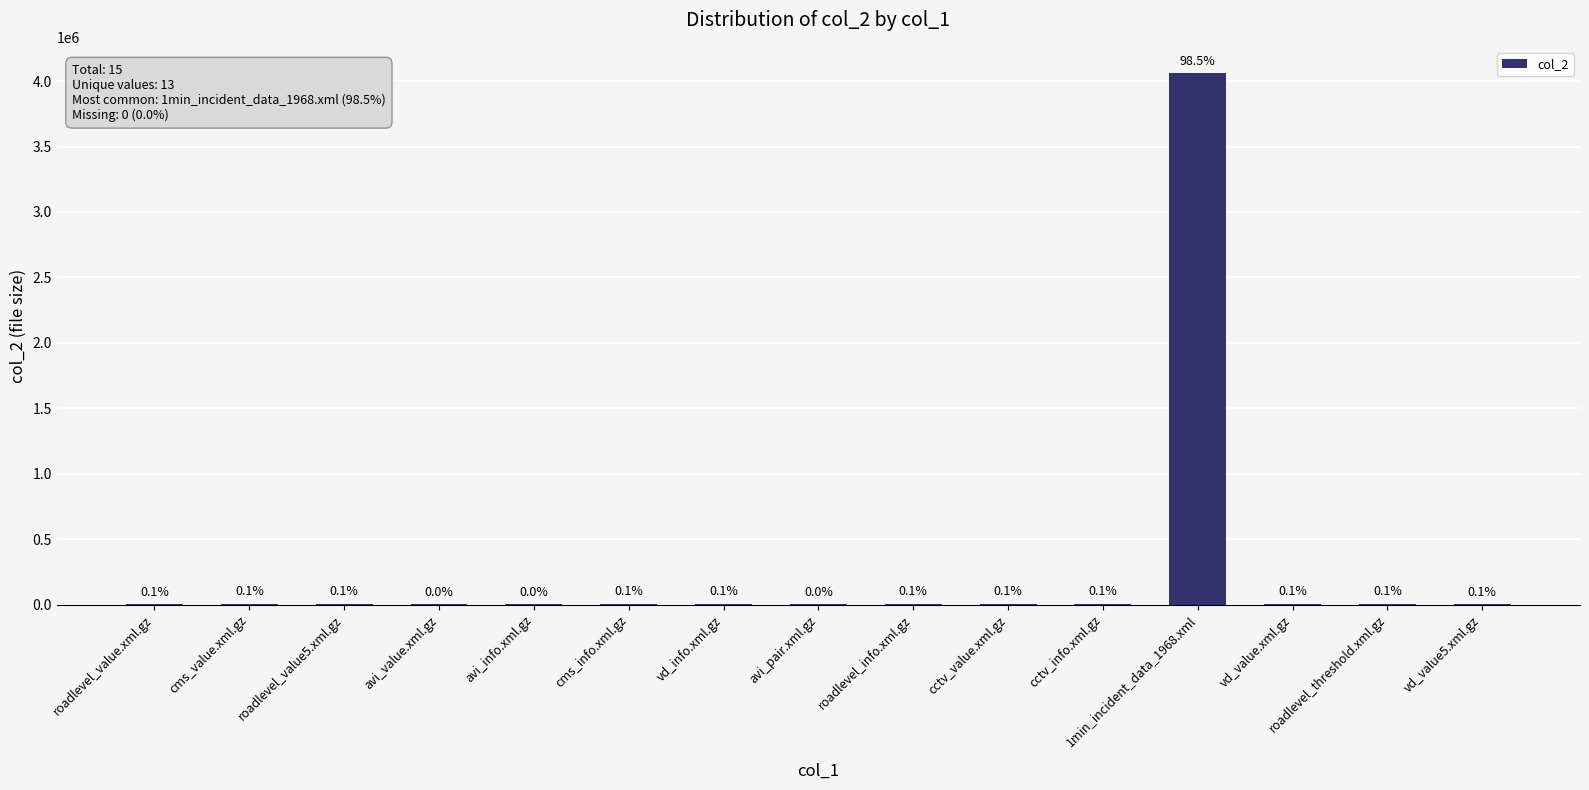

Are the bars horizontal?

No